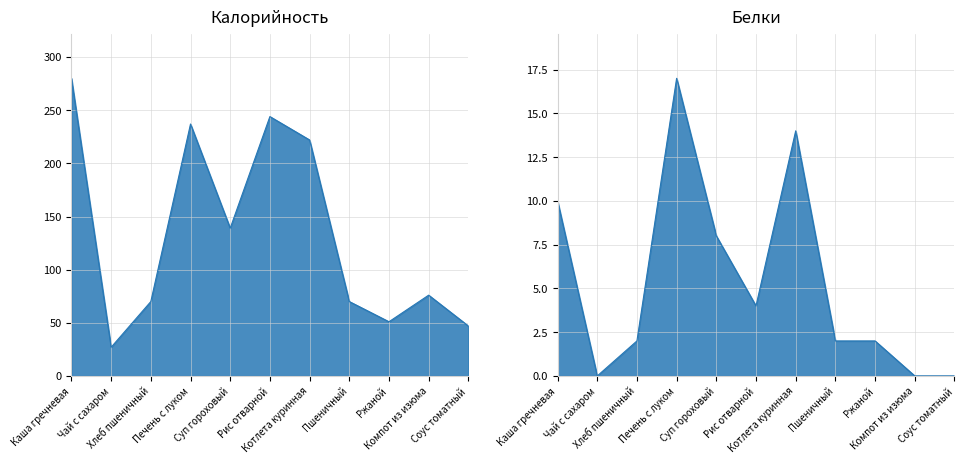

What is the difference between the Калорийность values at Каша гречневая and Соус томатный?

233